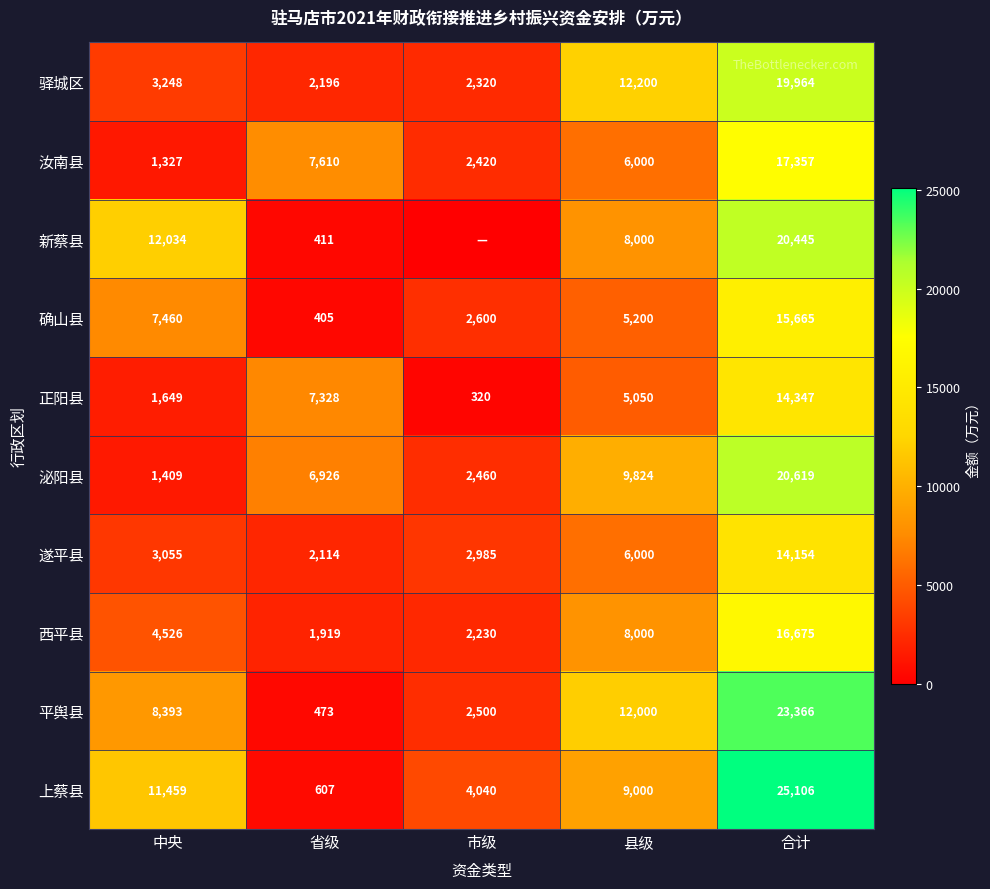

At how many categories does at least one series exceed 772?

5